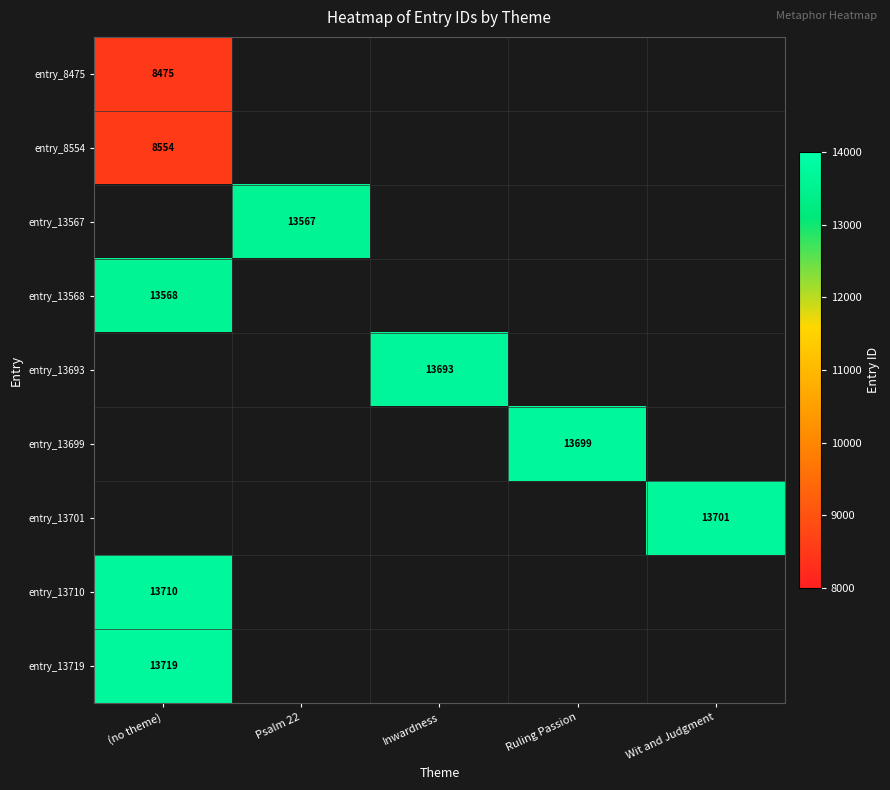

The value of entry_8554 at (no theme) is 4070. True or false?

False